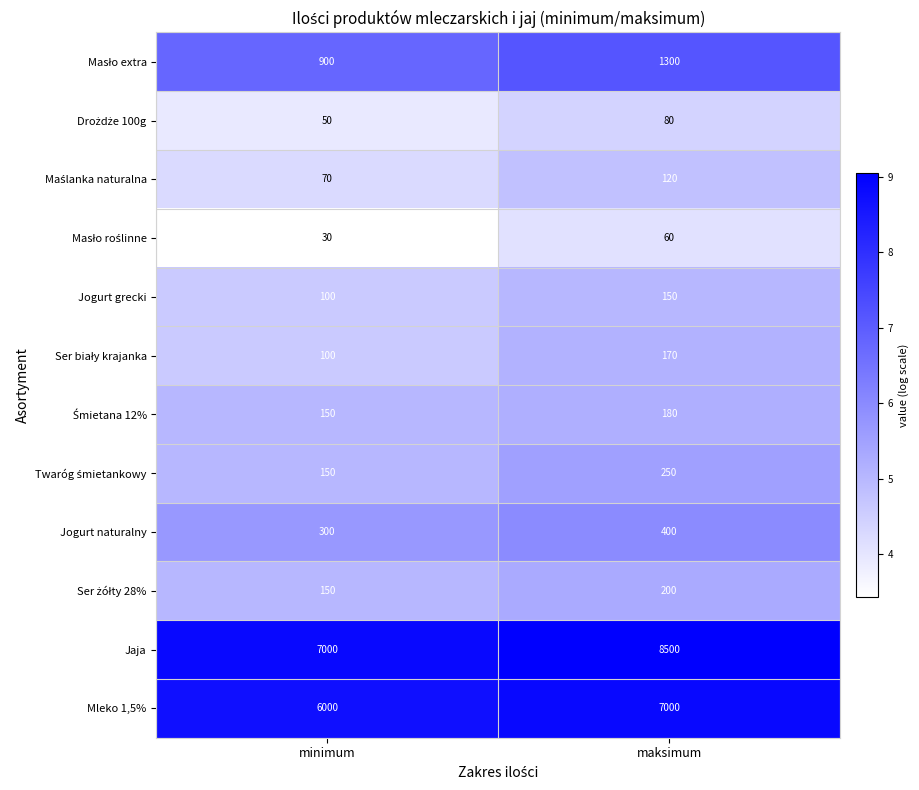

What is the greatest value displayed?

8500